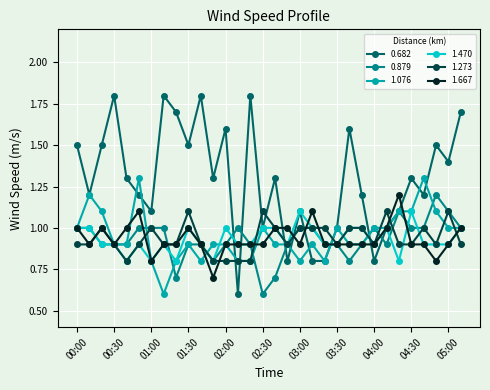

At how many categories does at least one series exceed 0?

32